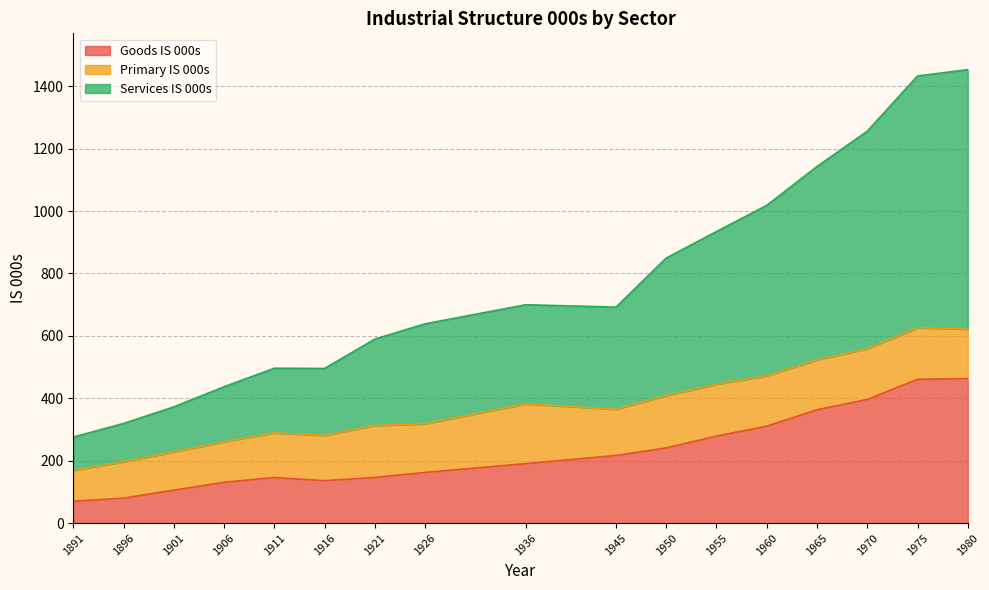

What is the maximum value shown in the chart?

1453.2